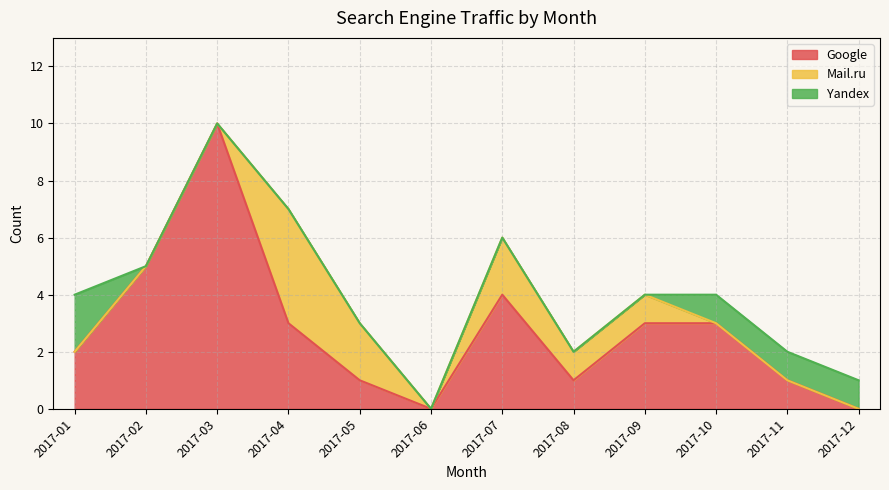

Does the chart display data point markers on the line(s)?

No